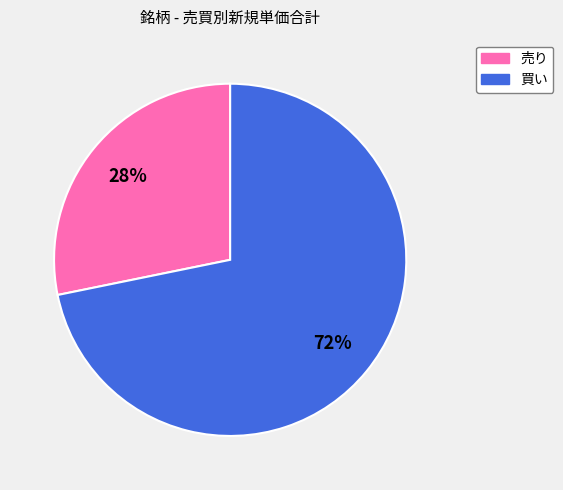

To the nearest percent, what is the difference between the largest and smallest slice percentages?

44%